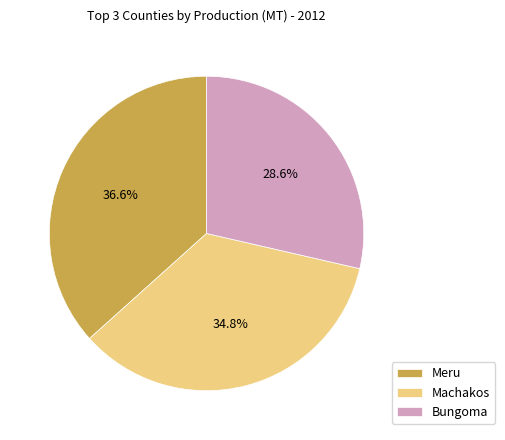

The Meru slice represents 46% of the pie. True or false?

False